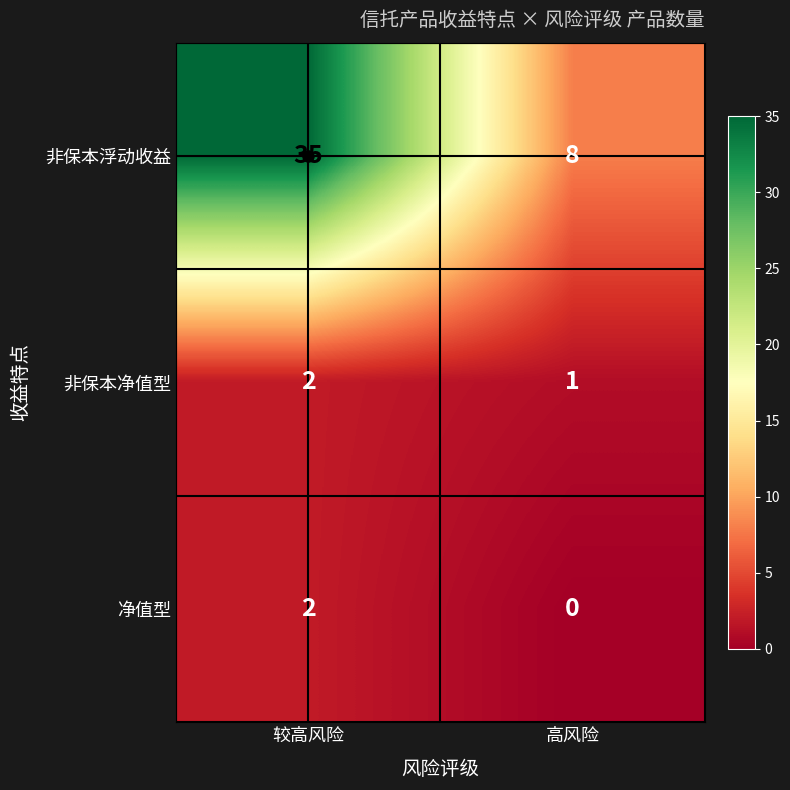

What is the difference between the highest and lowest values at 较高风险?

33